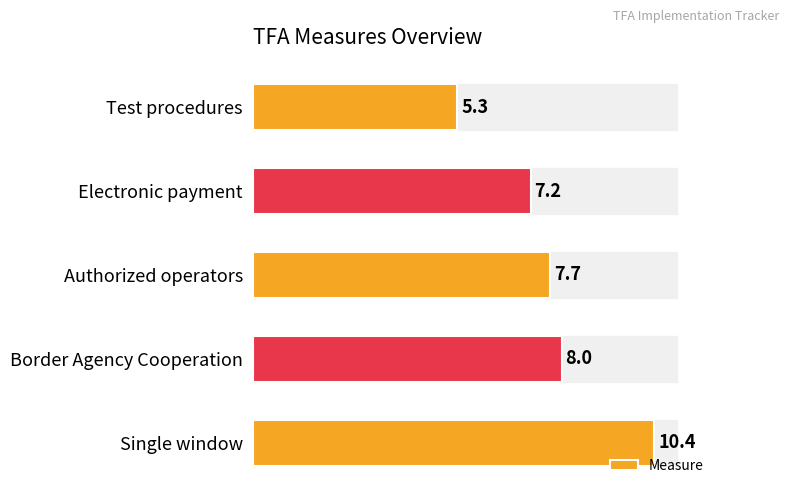

List the labels in order of value, largest first.

Single window, Border Agency Cooperation, Authorized operators, Electronic payment, Test procedures